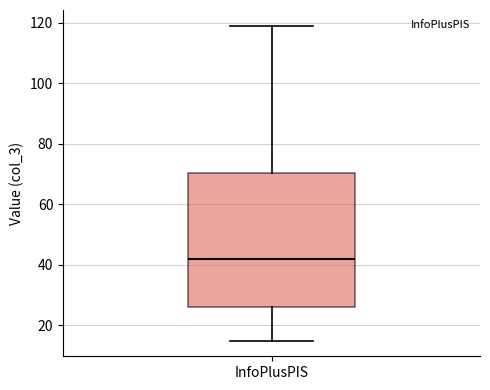

Where does the median line of the box for InfoPlusPIS sit on the y-axis? The values are not printed on the chart, so give them approximately, as read against the axis.

42